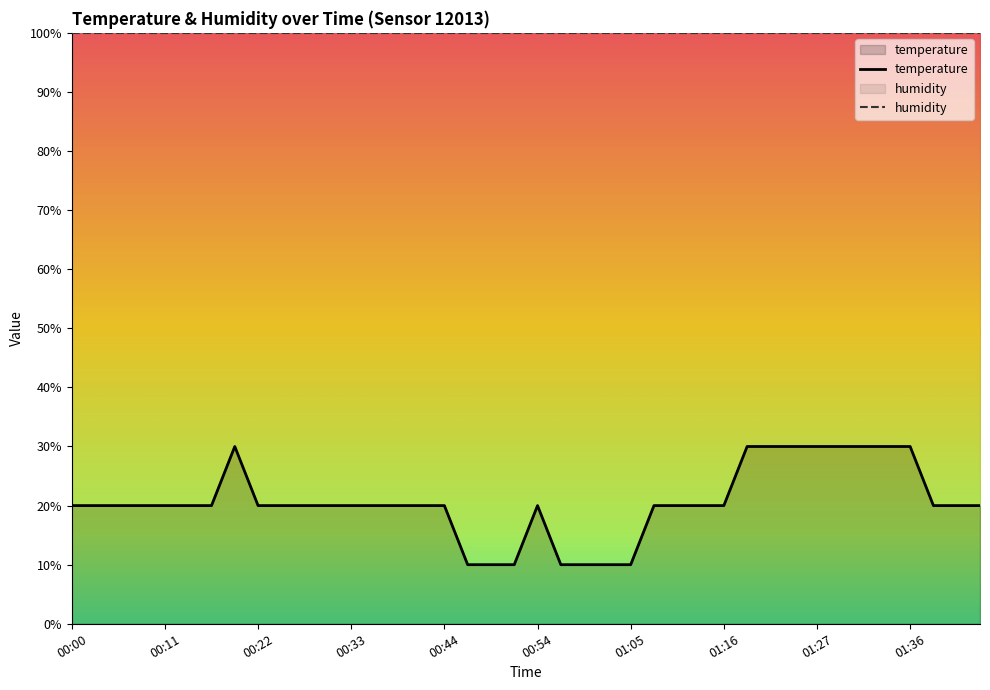

List the labels in order of value, smallest first.

00:46, 00:49, 00:52, 00:57, 01:00, 01:02, 01:05, 00:00, 00:03, 00:06, 00:09, 00:11, 00:14, 00:17, 00:22, 00:25, 00:28, 00:30, 00:33, 00:36, 00:39, 00:41, 00:44, 00:54, 01:08, 01:11, 01:13, 01:16, 01:39, 01:41, 01:44, 00:20, 01:19, 01:22, 01:24, 01:27, 01:29, 01:31, 01:34, 01:36